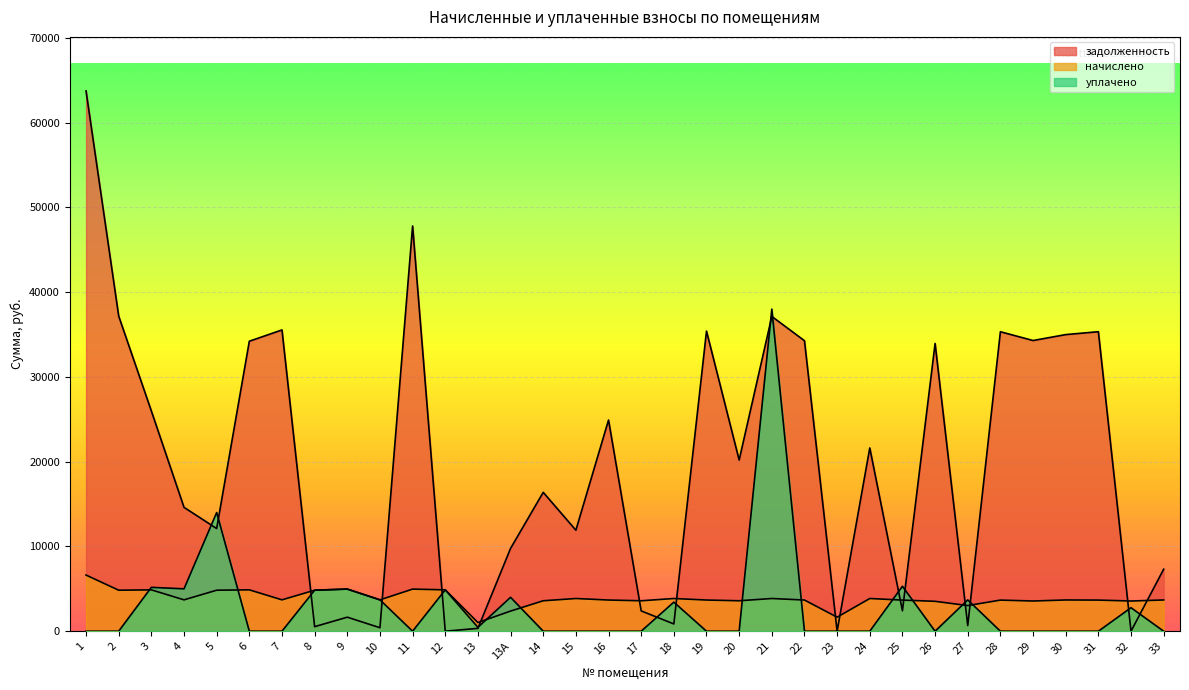

Reading right to left, transcribe all the data shown in this chart.

задолженность: 7314.4	0.5	35336.9	34995.4	34297.7	35331.9	670.3	33951.1	2412.6	21623.8	0.0	34274.1	37138.3	20197.2	35406.2	857.6	2395.2	24918.8	11917.3	16384.7	9771.1	337.9	0.0	47808.7	411.2	1656.0	537.6	35545.9	34214.2	12113.6	14614.1	25982.5	37177.4	63745.0
начислено: 3686.4	3564.0	3672.0	3686.4	3564.0	3672.0	3024.0	3528.0	3672.0	3859.2	1656.0	3679.2	3859.2	3592.8	3679.2	3859.2	3592.8	3679.2	3859.2	3592.8	2376.0	1022.4	4881.6	4968.0	3700.8	4968.0	4838.4	3700.8	4881.6	4838.4	3700.8	4881.6	4838.4	6624.0
уплачено: 0.0	2771.9	0.0	0.0	0.0	0.0	3696.0	0.0	5304.0	0.0	0.0	0.0	38000.0	0.0	0.0	3430.4	0.0	0.0	0.0	0.0	4000.0	457.3	4880.8	0.0	3700.8	4976.0	4838.4	0.0	0.0	14000.0	5000.0	5176.0	0.0	0.0